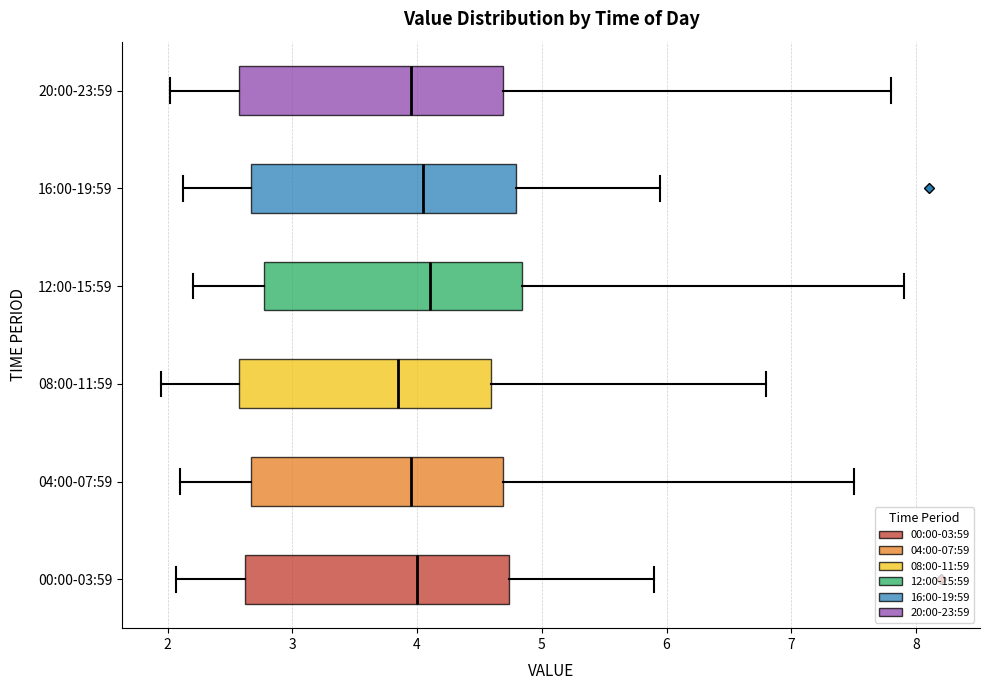

Reading bottom to top, transcribe this box plot: for each box, give where its median line is, the range the box spans, and where its two whiskers end, as read against the x-axis. The values are not printed on the chart, so give them approximately, as read against the axis.

00:00-03:59: median 4.0, box 2.6 to 4.7, whiskers 2.1 to 5.9
04:00-07:59: median 4.0, box 2.7 to 4.7, whiskers 2.1 to 7.5
08:00-11:59: median 3.9, box 2.6 to 4.6, whiskers 2.0 to 6.8
12:00-15:59: median 4.1, box 2.8 to 4.8, whiskers 2.2 to 7.9
16:00-19:59: median 4.1, box 2.7 to 4.8, whiskers 2.1 to 6.0
20:00-23:59: median 4.0, box 2.6 to 4.7, whiskers 2.0 to 7.8